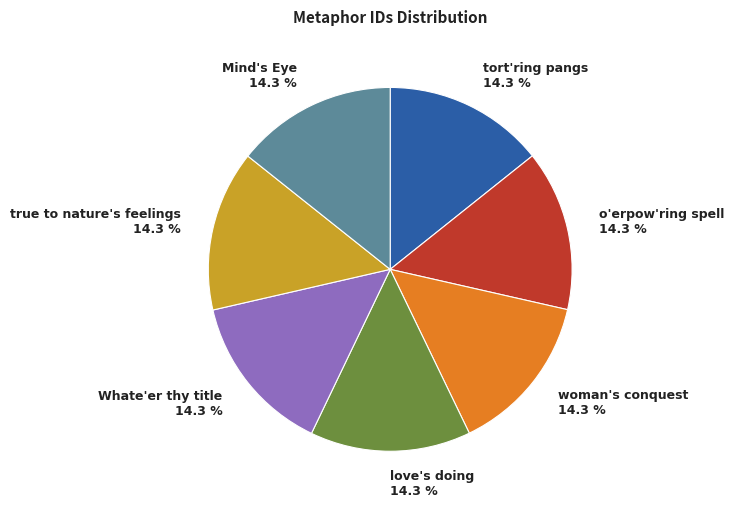

Count the number of slices in the pie.

7